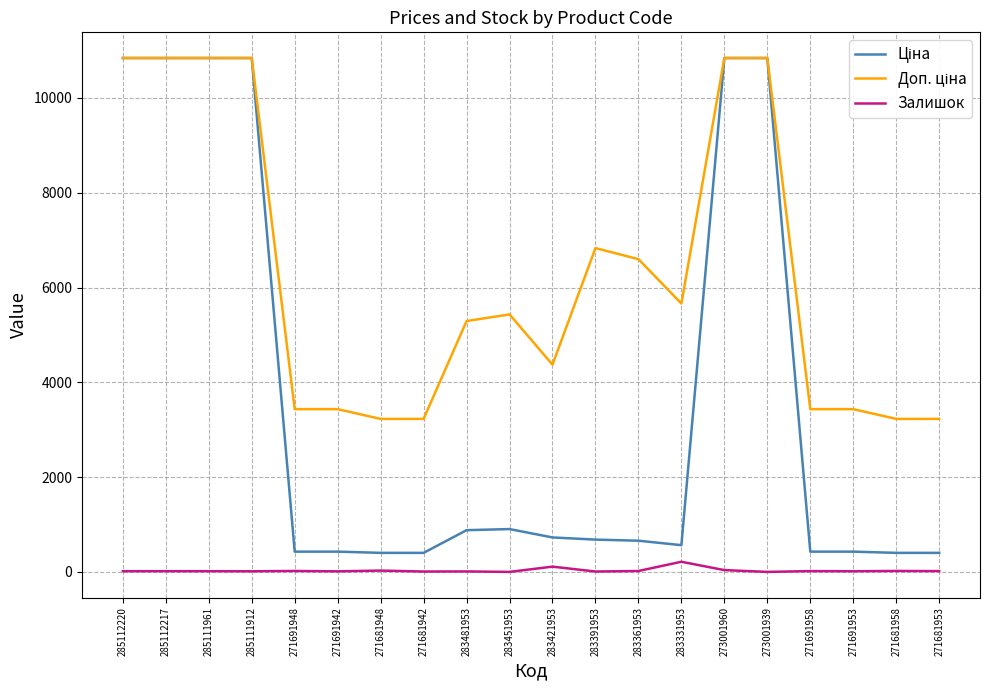

True or false: Залишок has a value of 2.0 at 283451953.

True